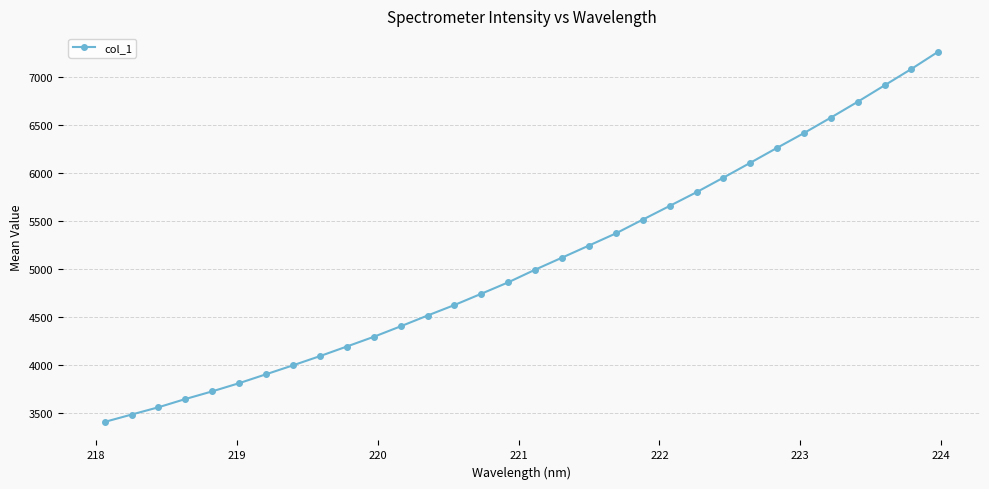

How many distinct data groups are displayed?

1